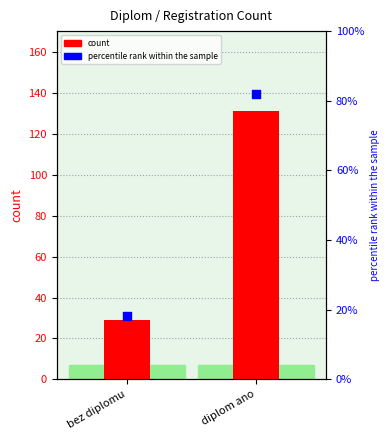

What are all the series names shown in the legend?

count, percentile rank within the sample